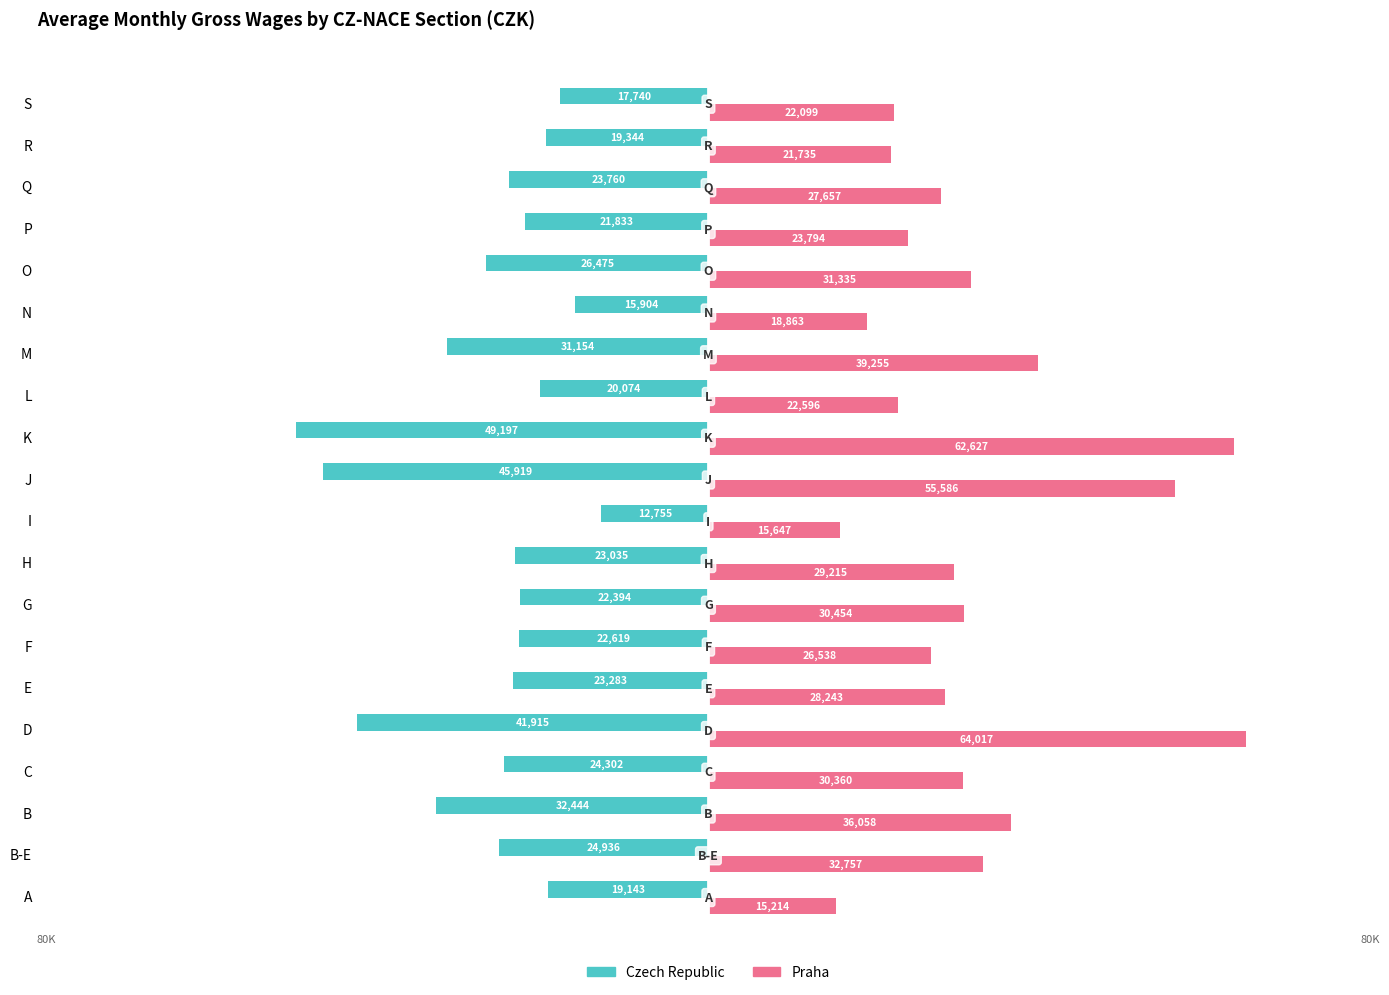

At how many categories does at least one series exceed 49681?

3